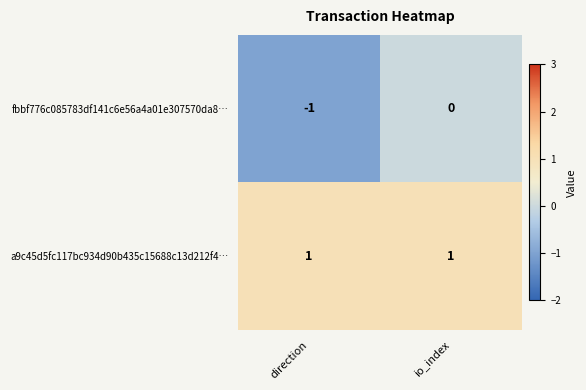

True or false: a9c45d5fc117bc934d90b435c15688c13d212f4… has a value of 2 at io_index.

False